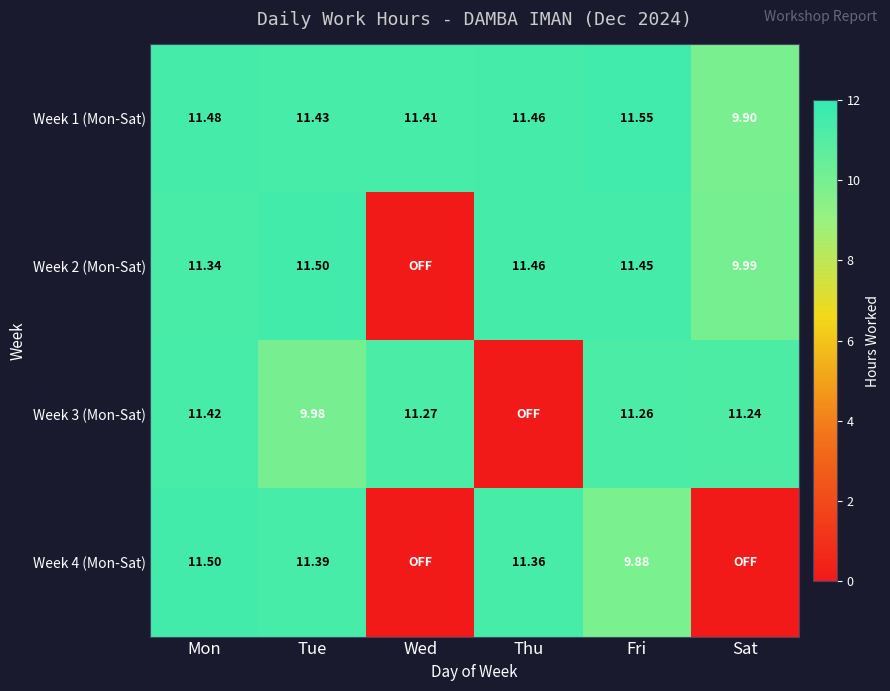

At how many categories does at least one series exceed 10?

6